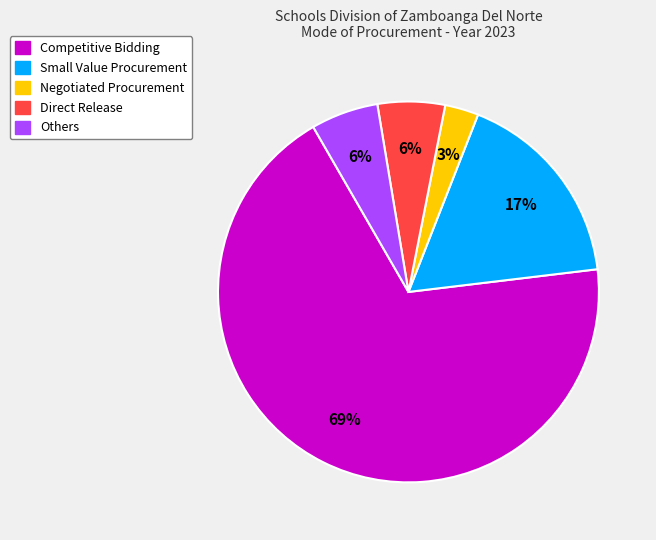

How many segments does this pie chart have?

5